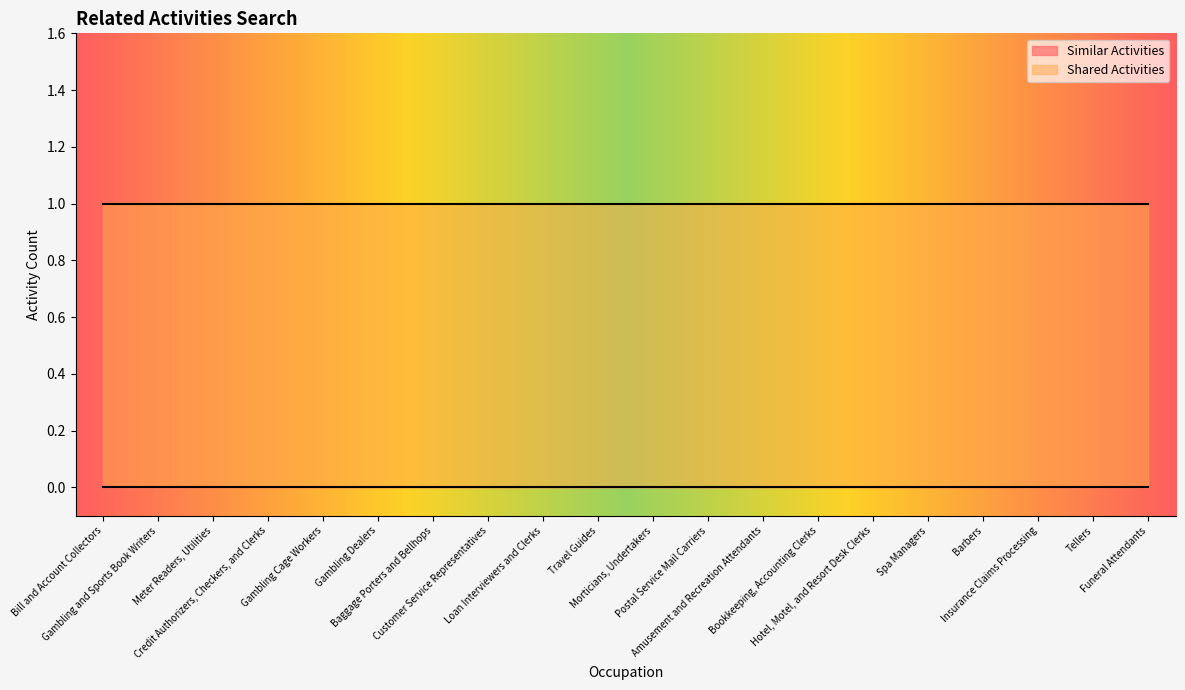

What is the total value across all series at Funeral Attendants?

1